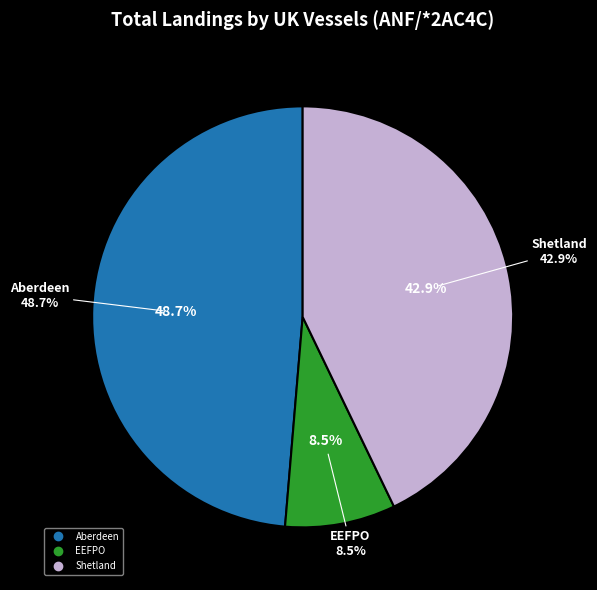

Is there a majority slice in this chart?

No